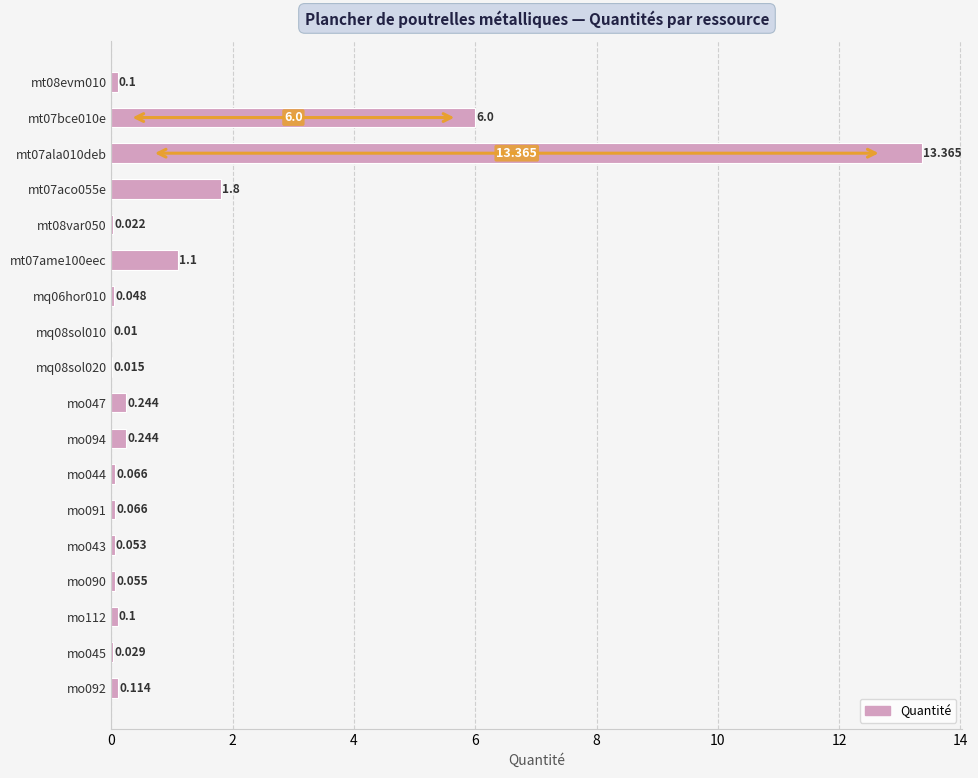

What is the difference between the maximum and second lowest values?

13.3